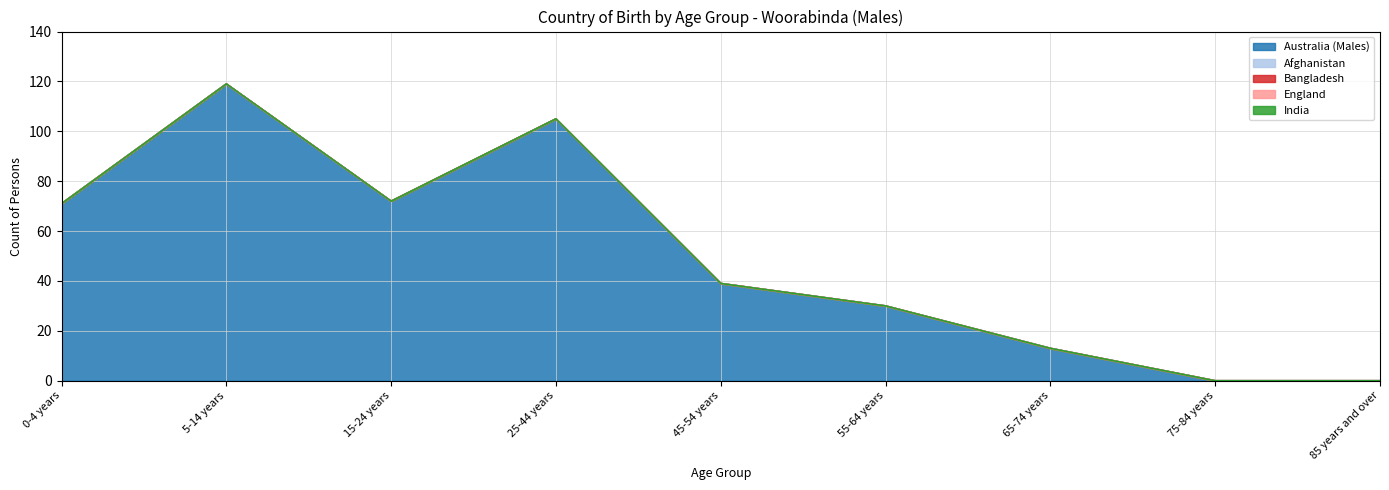

What is the highest value of the Australia (Males) series?

119